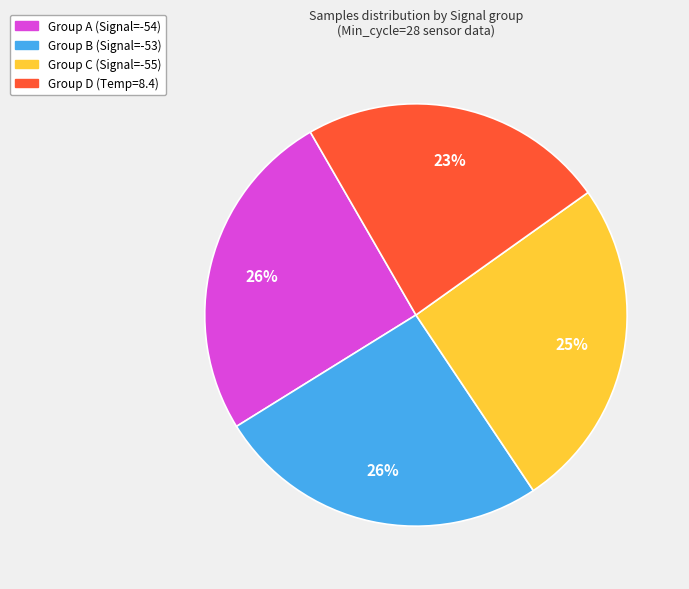

Does any single category account for the majority?

No